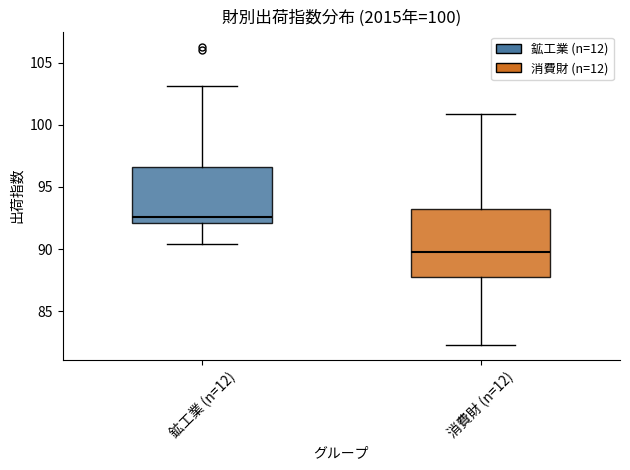

Comparing the boxes themselves (not the whiskers), which one is the tallest?

消費財 (n=12)